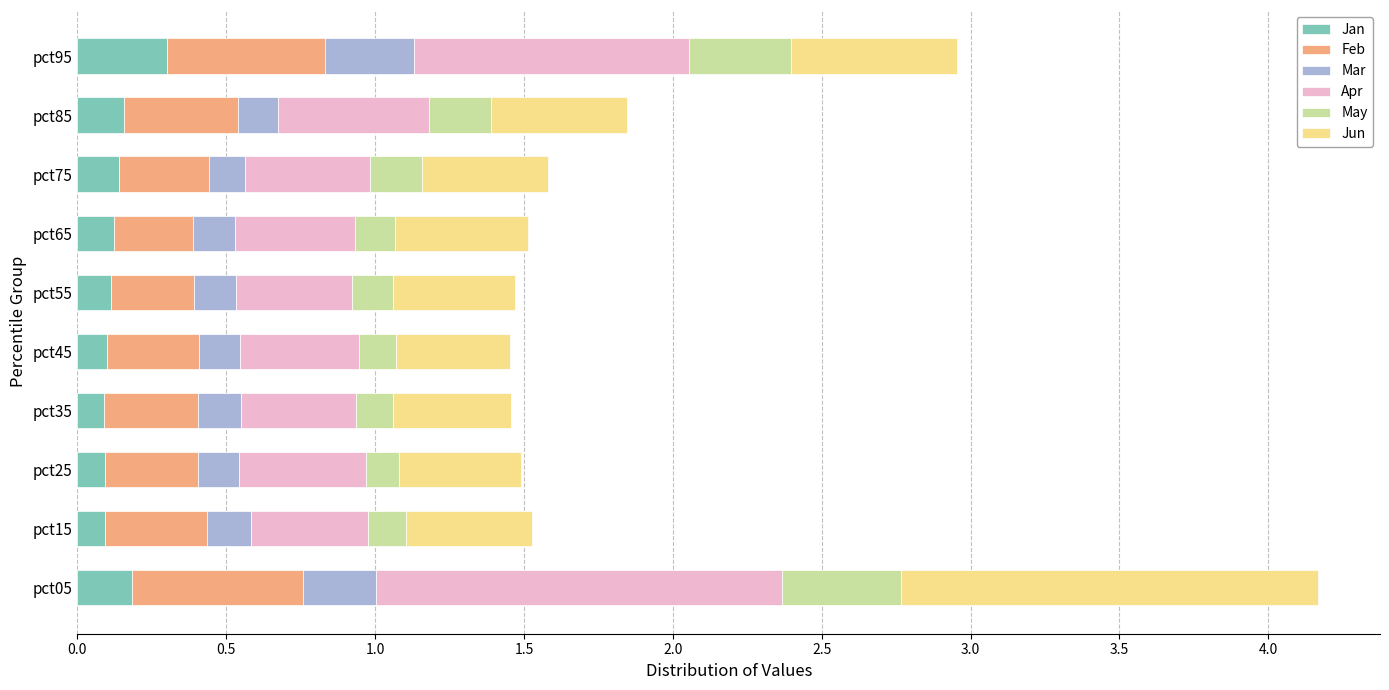

What is the maximum value for Jan?

0.3